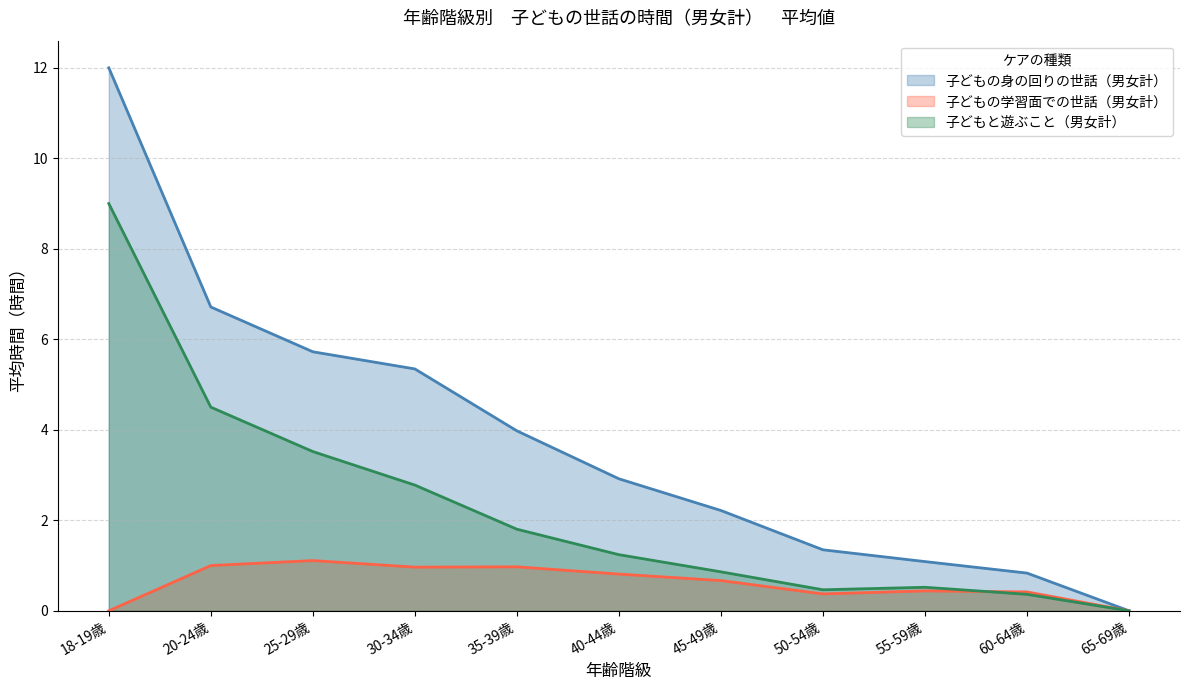

At 20-24歳, list the series in order from smallest to largest.

子どもの学習面での世話（男女計）, 子どもと遊ぶこと（男女計）, 子どもの身の回りの世話（男女計）